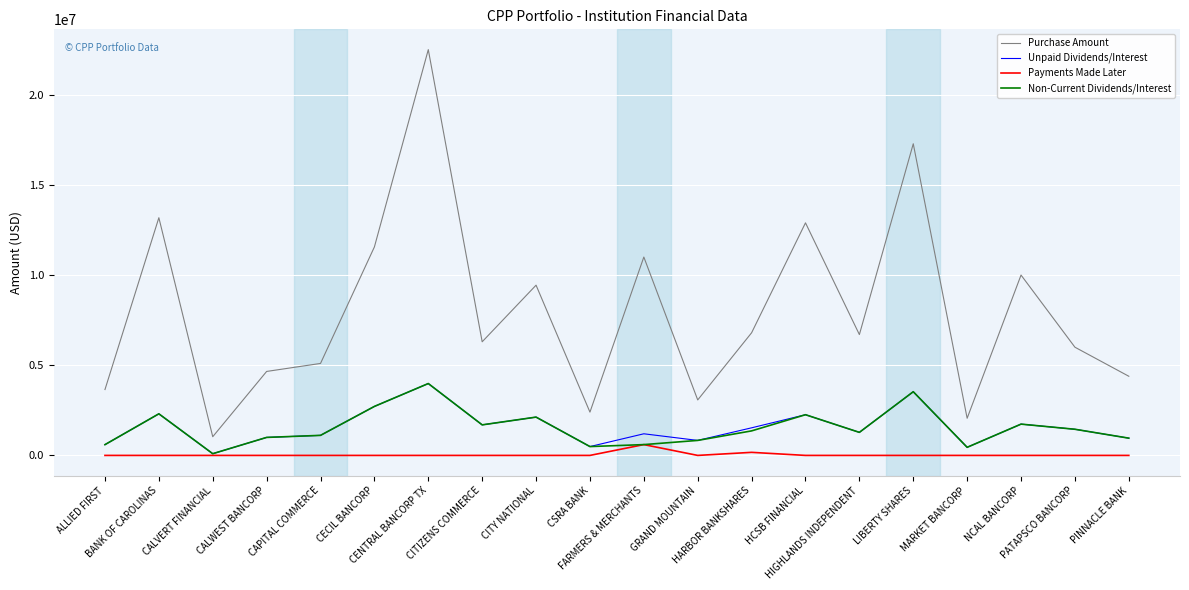

Which series has the largest range (max minus min)?

Purchase Amount